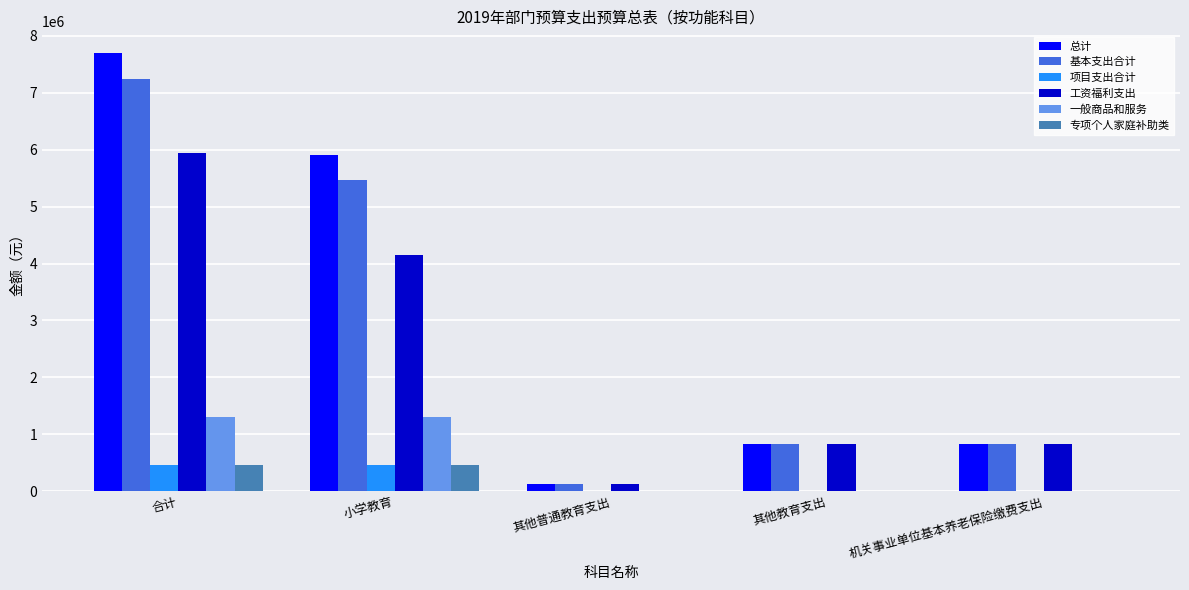

Which series changed the most between 合计 and 其他教育支出?

总计